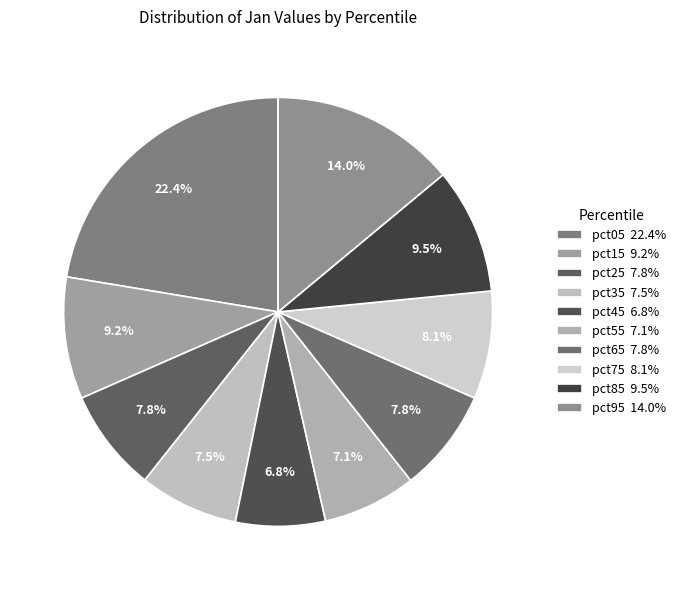

What is the total percentage of pct25 and pct15?

17.0%